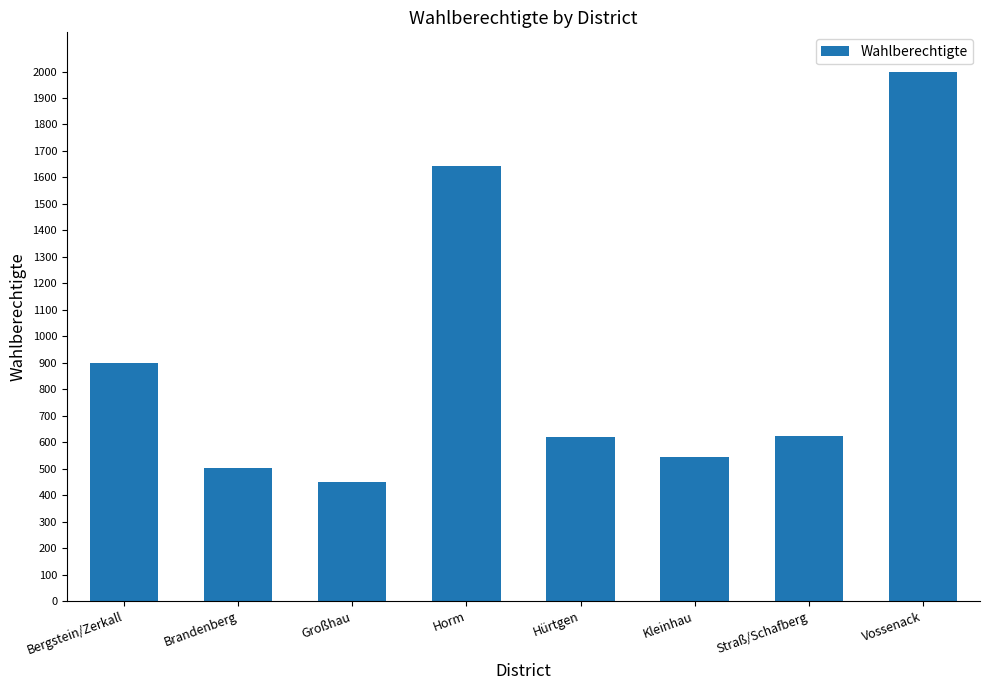

The chart shows a value of 346 at Hürtgen. True or false?

False